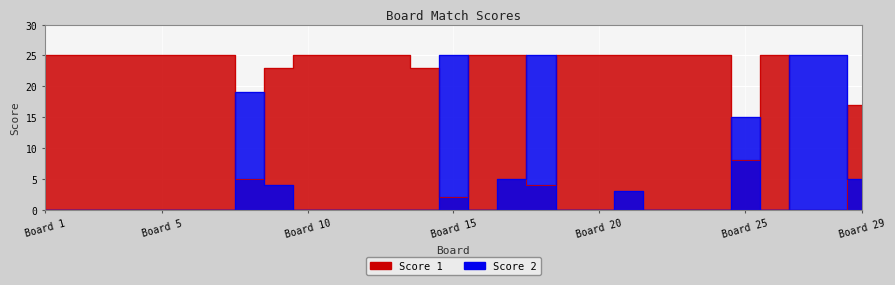

List the labels in order of Score 2 value, smallest first.

1, 2, 3, 4, 5, 6, 7, 10, 11, 12, 13, 14, 16, 19, 20, 22, 23, 24, 26, 21, 9, 17, 29, 25, 8, 15, 18, 27, 28